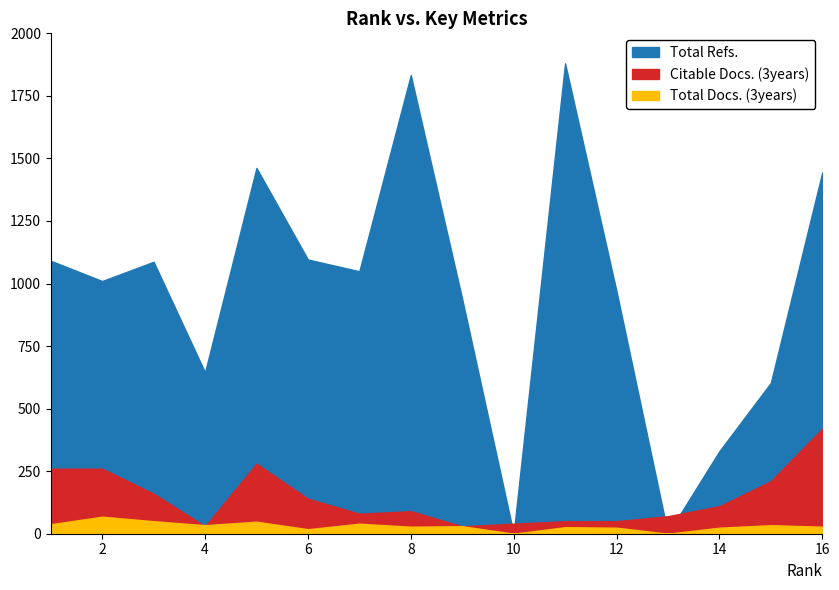

True or false: Total Refs. has a value of 940 at 4.

False